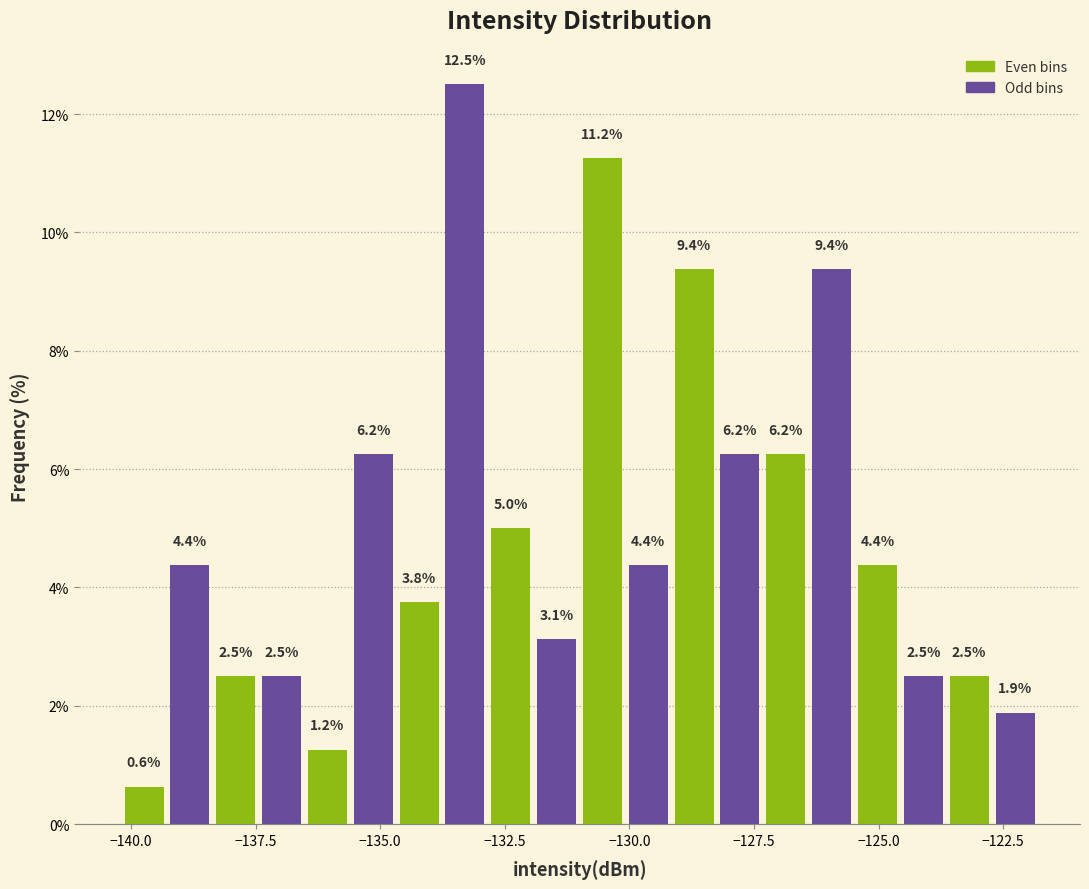

Around what value on the x-axis is the tallest bar? Give the approximate position of its centre, as read against the axis.

-133.5